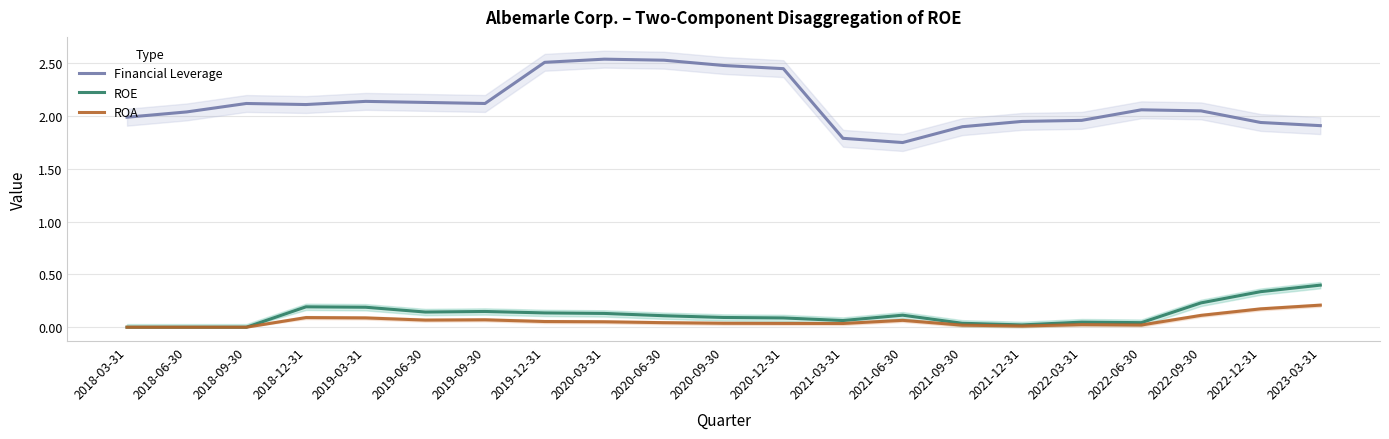

True or false: Financial Leverage and ROE intersect in this chart.

False